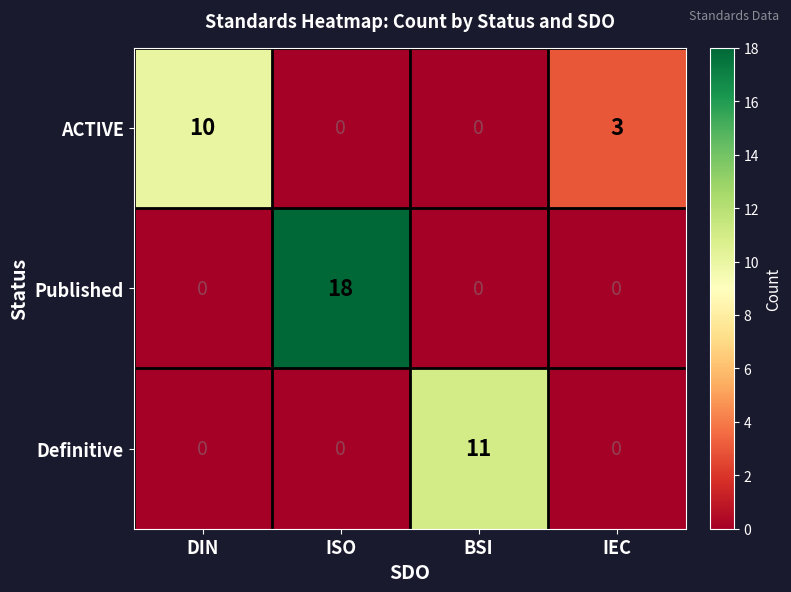

True or false: Definitive has a value of 11 at BSI.

True